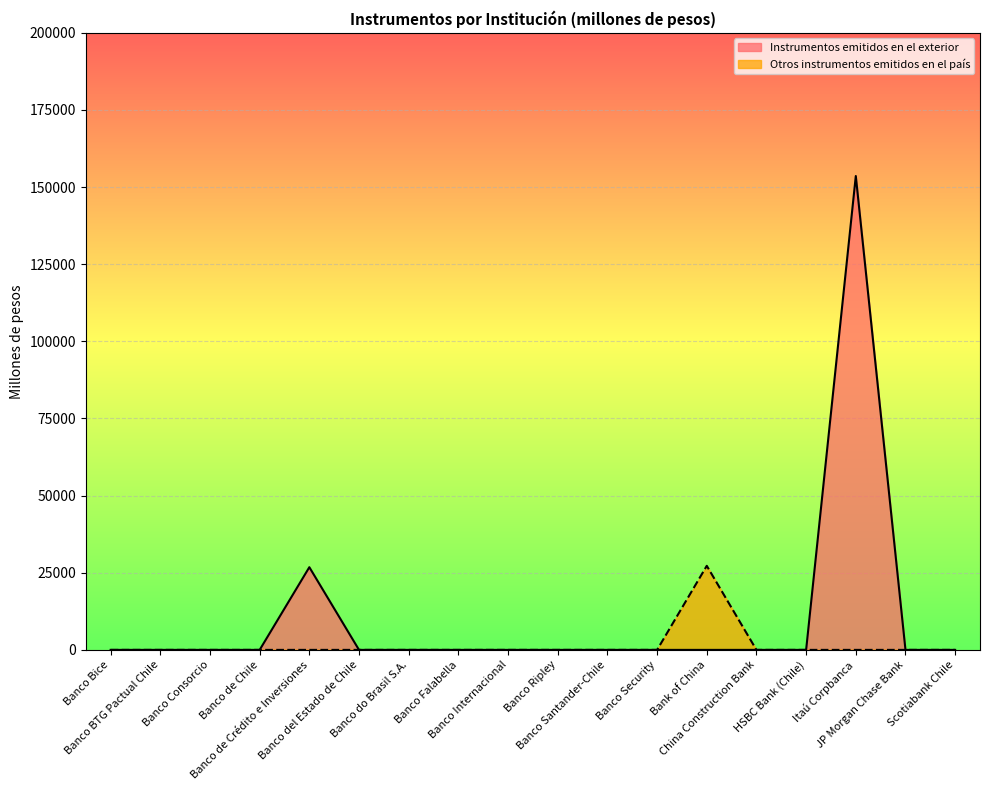

Reading right to left, extract all data points from this chart.

Instrumentos emitidos en el exterior: Scotiabank Chile=0	JP Morgan Chase Bank=0	Itaú Corpbanca=153590	HSBC Bank (Chile)=0	China Construction Bank=0	Bank of China=0	Banco Security=0	Banco Santander-Chile=0	Banco Ripley=0	Banco Internacional=0	Banco Falabella=0	Banco do Brasil S.A.=0	Banco del Estado de Chile=0	Banco de Crédito e Inversiones=26803	Banco de Chile=0	Banco Consorcio=0	Banco BTG Pactual Chile=0	Banco Bice=0
Otros instrumentos emitidos en el país: Scotiabank Chile=0	JP Morgan Chase Bank=0	Itaú Corpbanca=0	HSBC Bank (Chile)=0	China Construction Bank=0	Bank of China=27247	Banco Security=0	Banco Santander-Chile=0	Banco Ripley=0	Banco Internacional=0	Banco Falabella=0	Banco do Brasil S.A.=0	Banco del Estado de Chile=0	Banco de Crédito e Inversiones=0	Banco de Chile=0	Banco Consorcio=0	Banco BTG Pactual Chile=0	Banco Bice=0